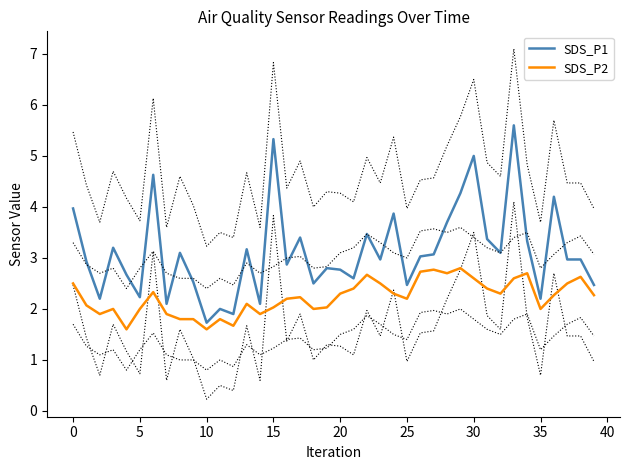

True or false: SDS_P1 has a value of 1.0 at 20.

False